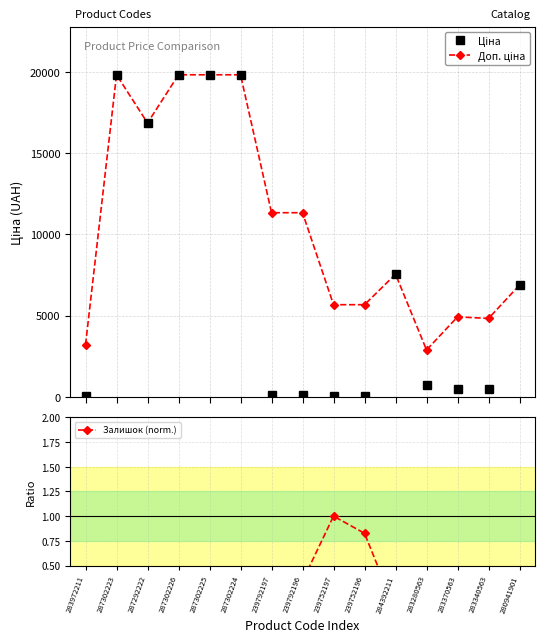

Count the number of data series in this chart.

3